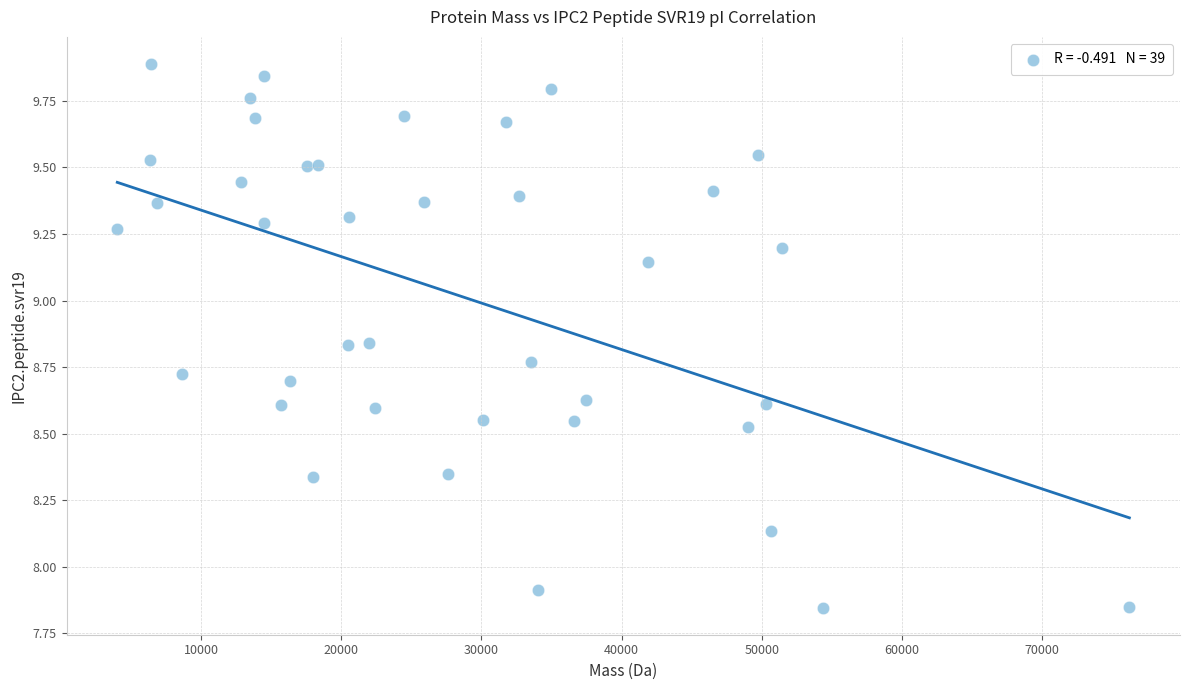

What is the range of X values (max minus min)?

72215.8